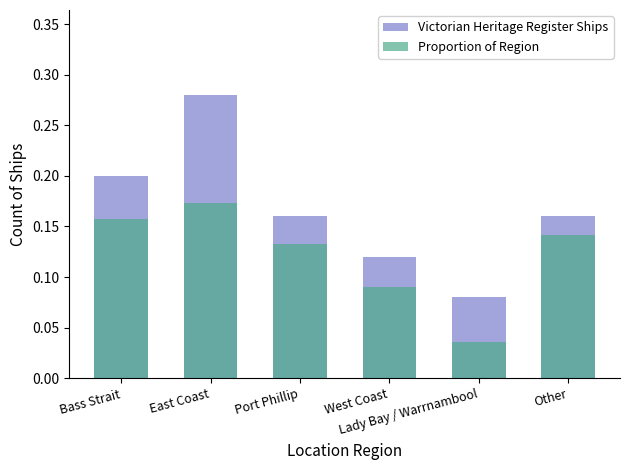

What is the average value of the Proportion of Region series?

0.1